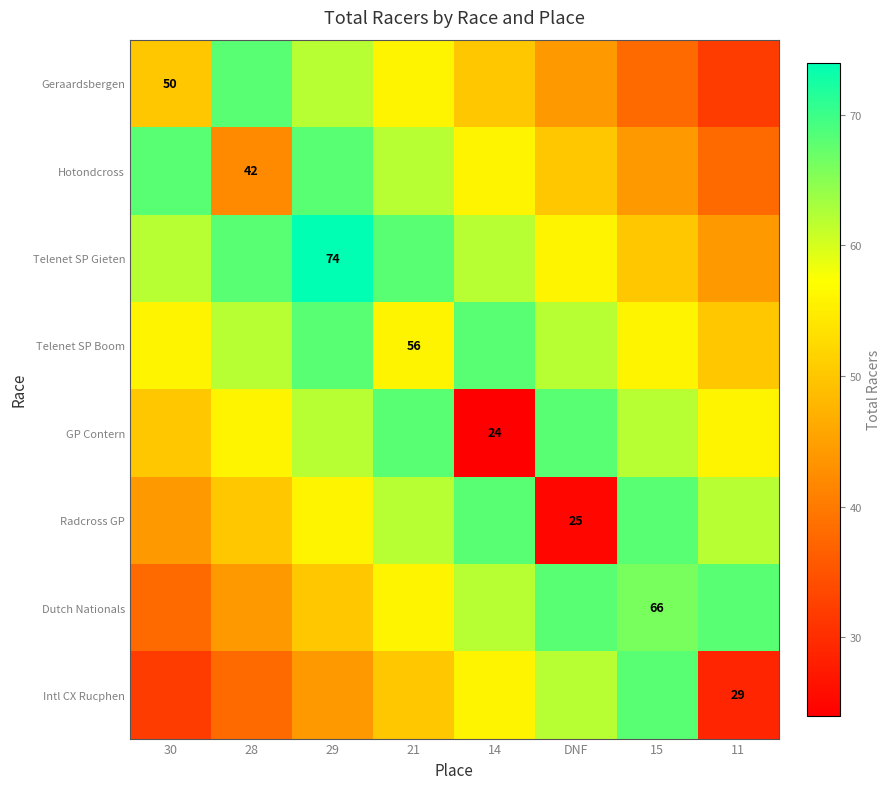

Which label corresponds to the largest value in the chart?

29